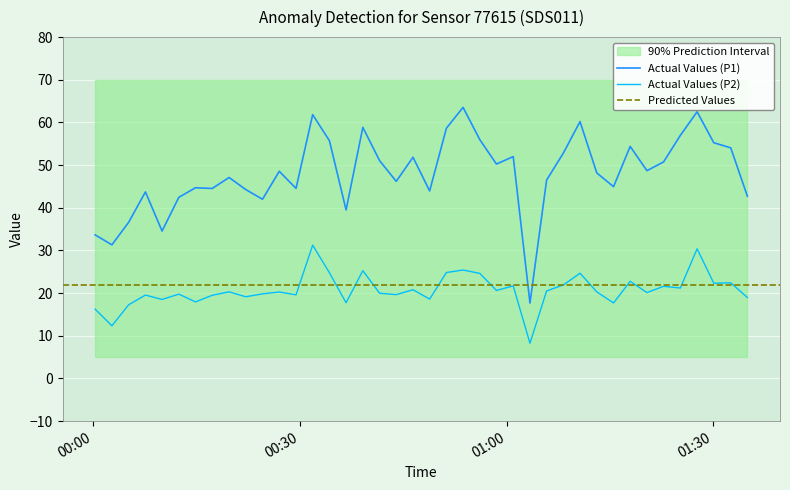

What is the average value of the P1 series?

48.1